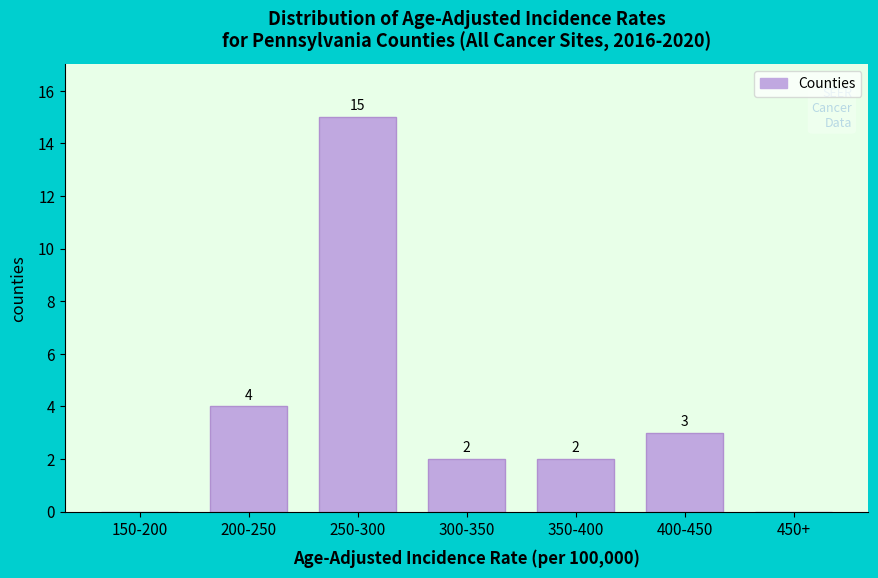

Reading left to right, extract all data points from this chart.

150-200=0	200-250=4	250-300=15	300-350=2	350-400=2	400-450=3	450+=0